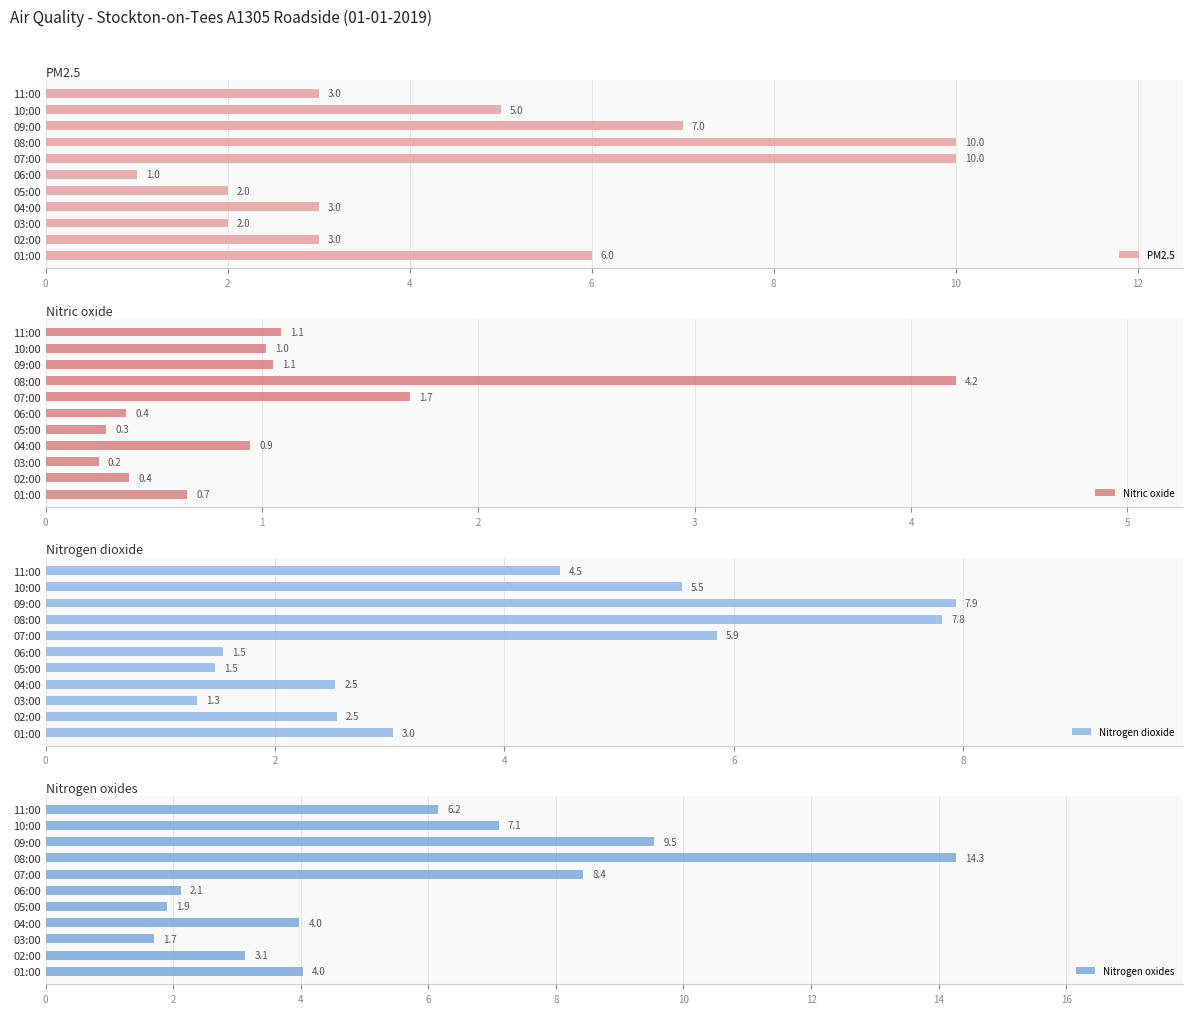

What is the sum of all Nitrogen oxides values?

62.4